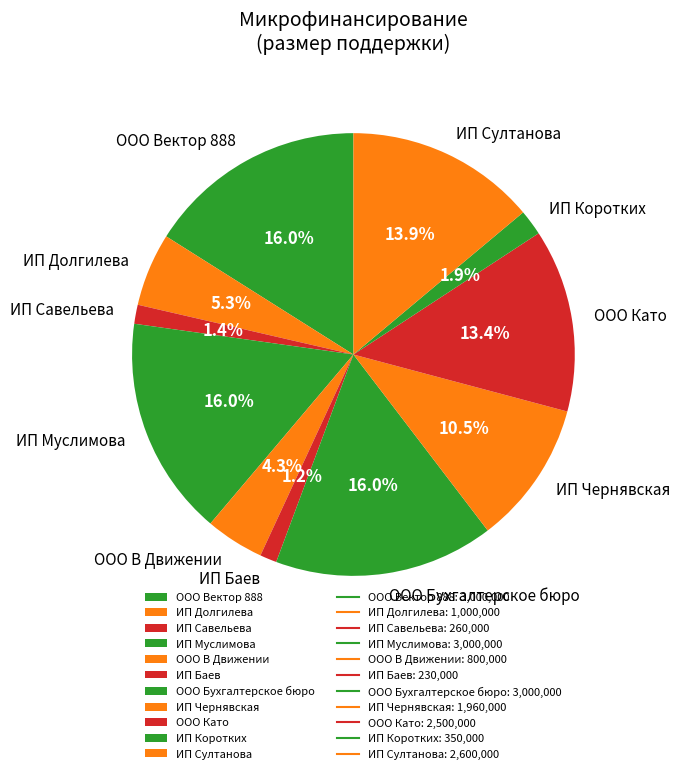

Approximately how many times larger is the value at ИП Муслимова compared to ИП Долгилева?

3.0